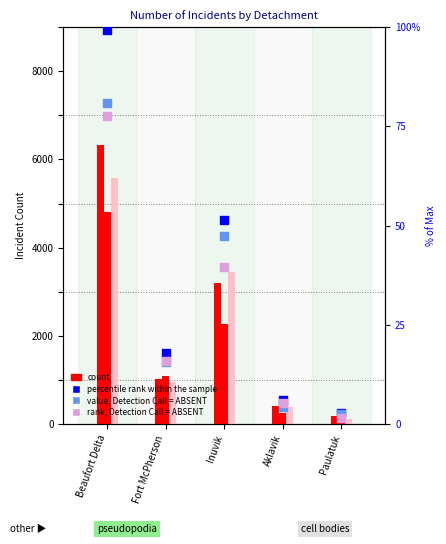

Which series has the largest Y range (max minus min)?

All Incidents 2020